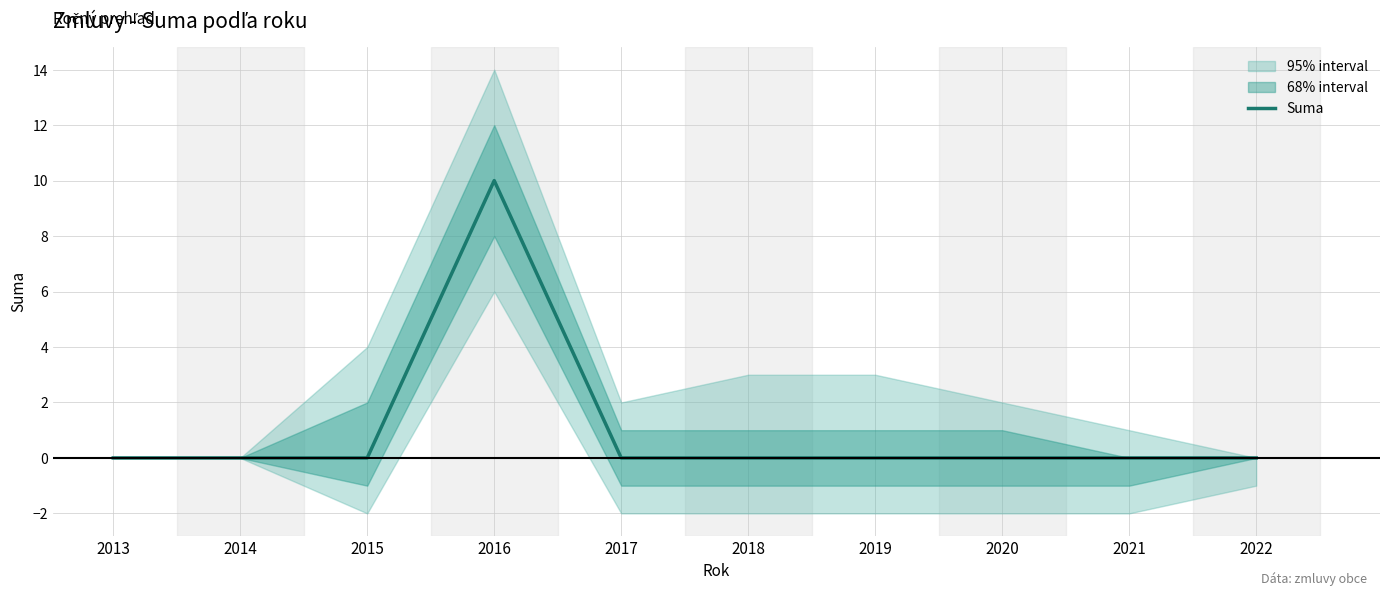

What is the average value?

1